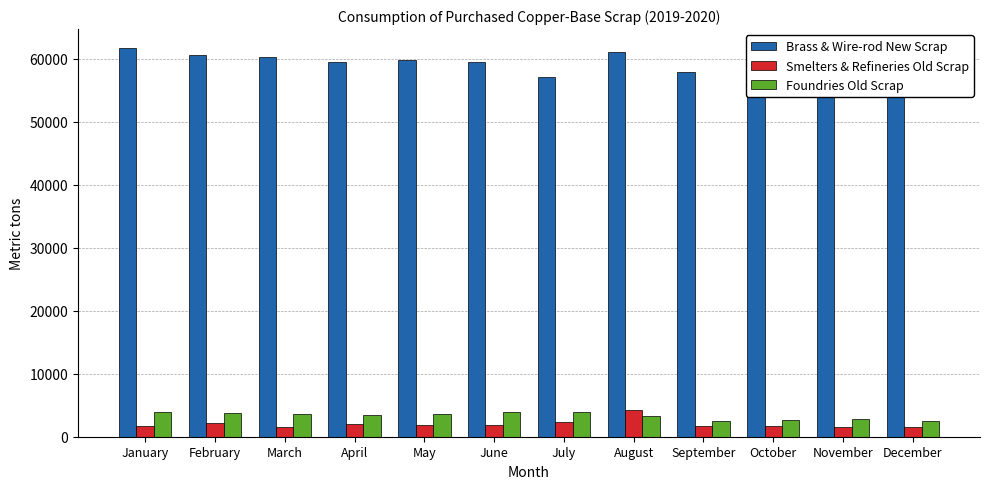

Which series has the largest range (max minus min)?

Brass & Wire-rod New Scrap